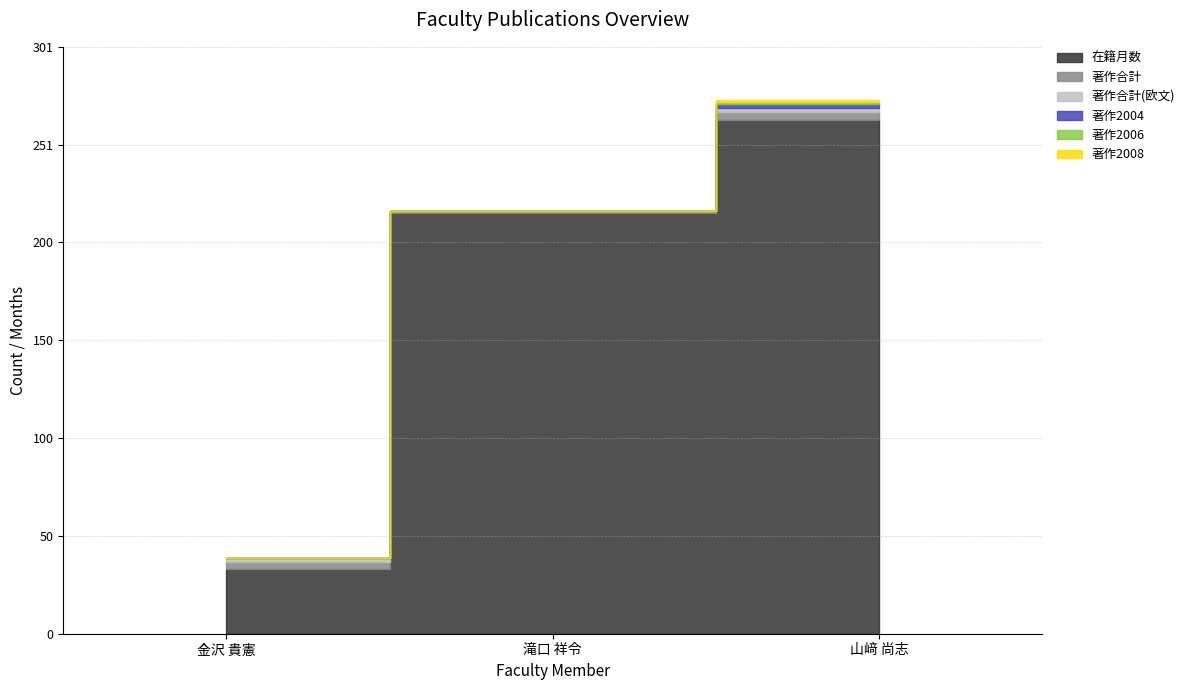

At which label does 著作2008 reach its minimum?

金沢 貴憲